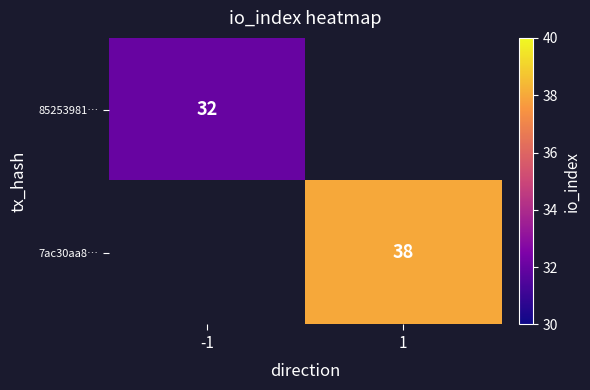

The 7ac30aa8… series shows 16.6 at 1. True or false?

False